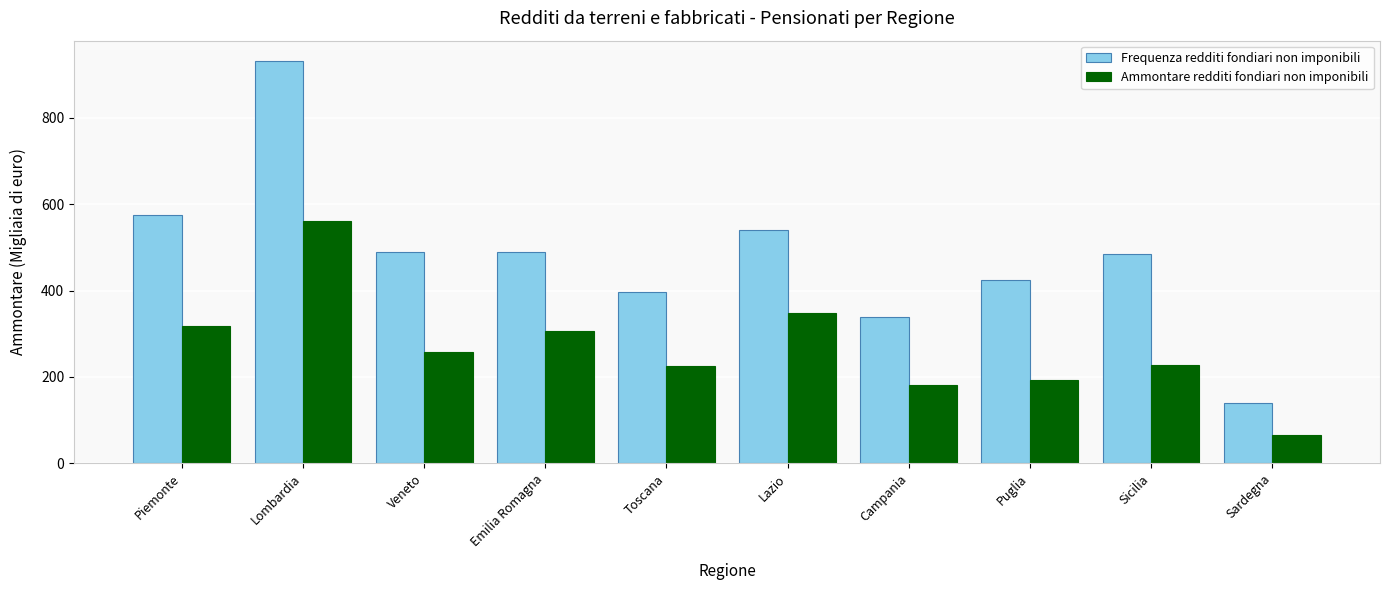

What is the label of the 6th bar from the left?

Lazio